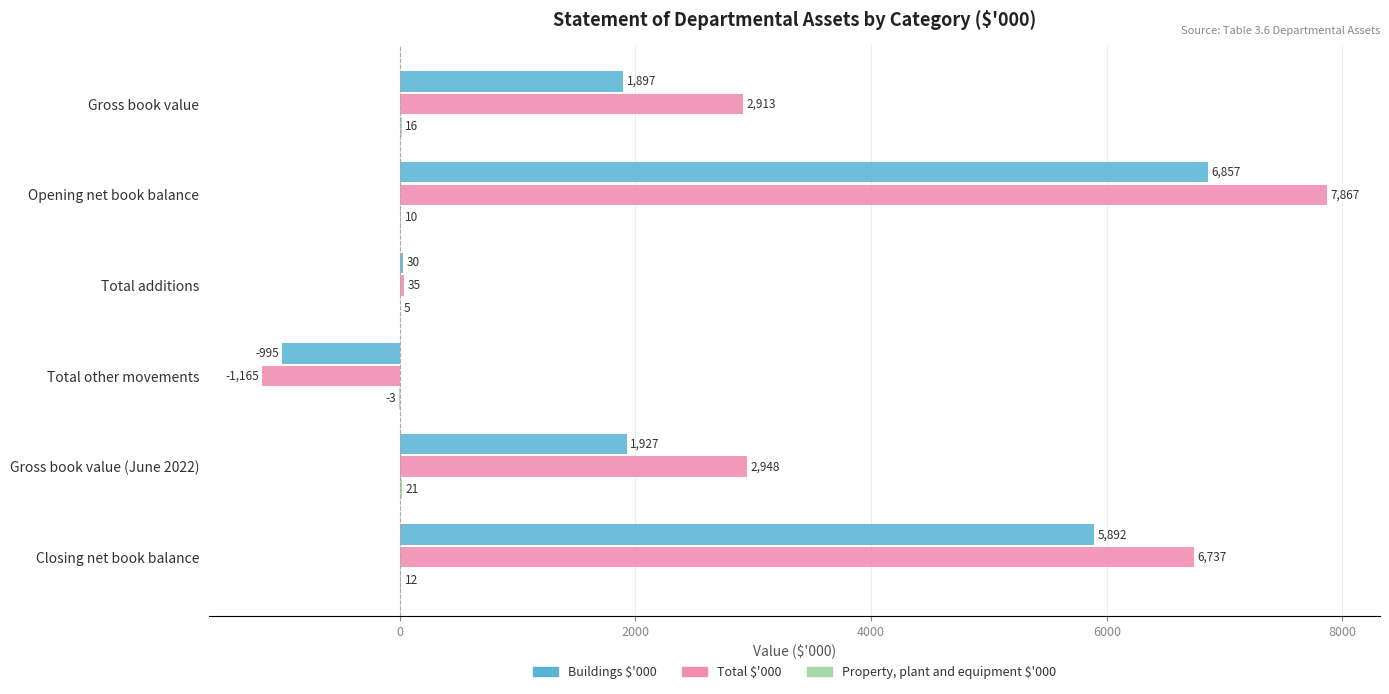

How many Total $'000 values are between 35 and 6737?

4